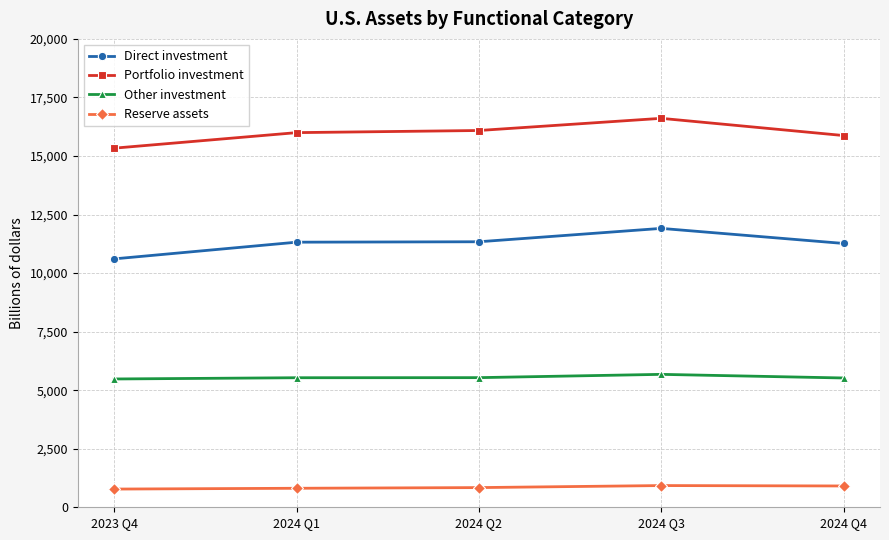

Rank the series at 2023 Q4 from lowest to highest value.

Reserve assets, Other investment, Direct investment, Portfolio investment